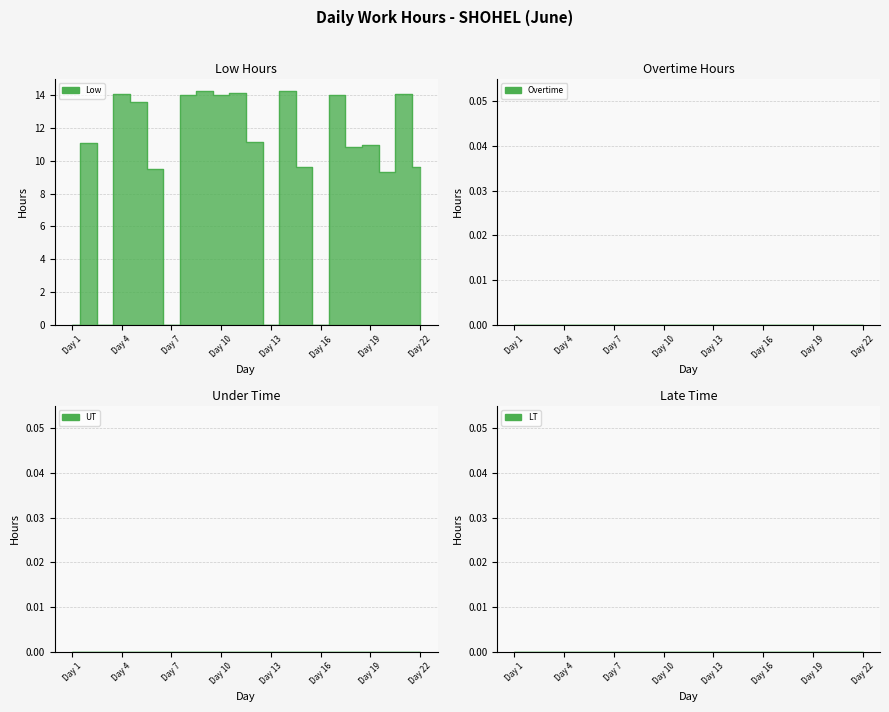

List the labels in order of LT value, largest first.

Day 1, Day 2, Day 3, Day 4, Day 5, Day 6, Day 7, Day 8, Day 9, Day 10, Day 11, Day 12, Day 13, Day 14, Day 15, Day 16, Day 17, Day 18, Day 19, Day 20, Day 21, Day 22